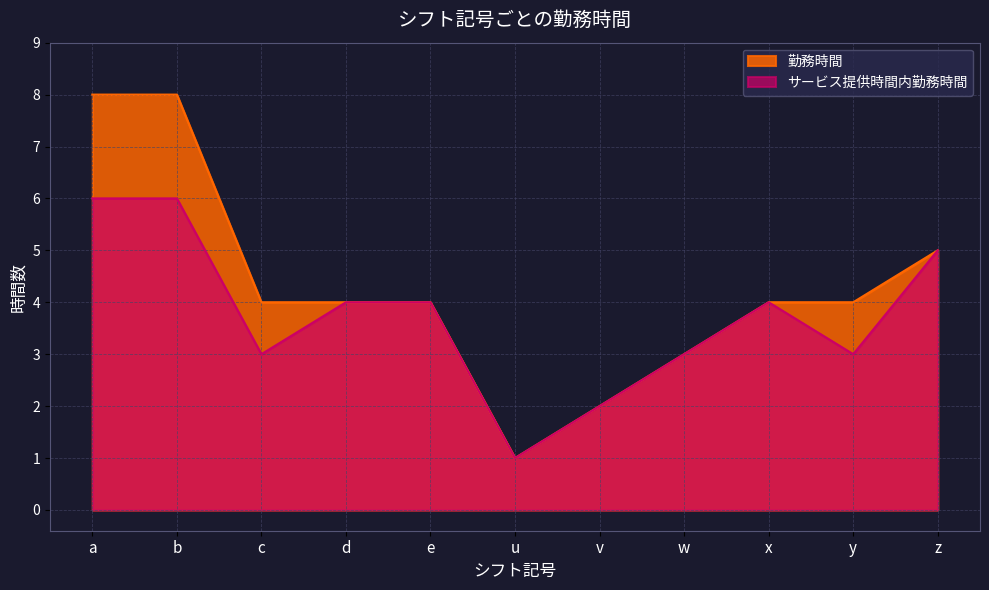

Which category has the lowest value in the 勤務時間 series?

u